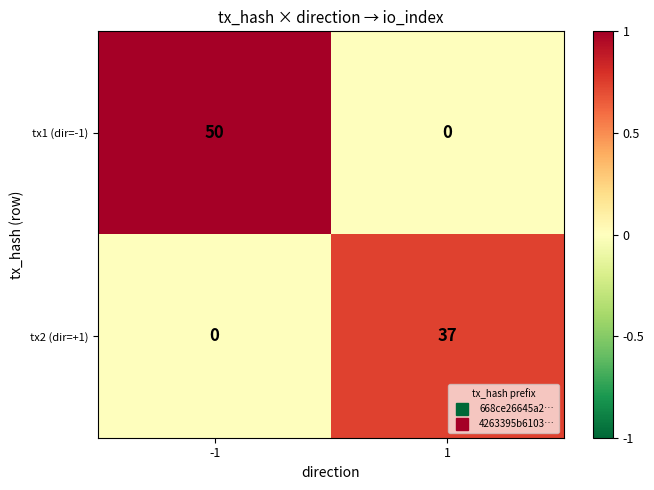

What value does the tx1 (dir=-1) series have at -1?

50